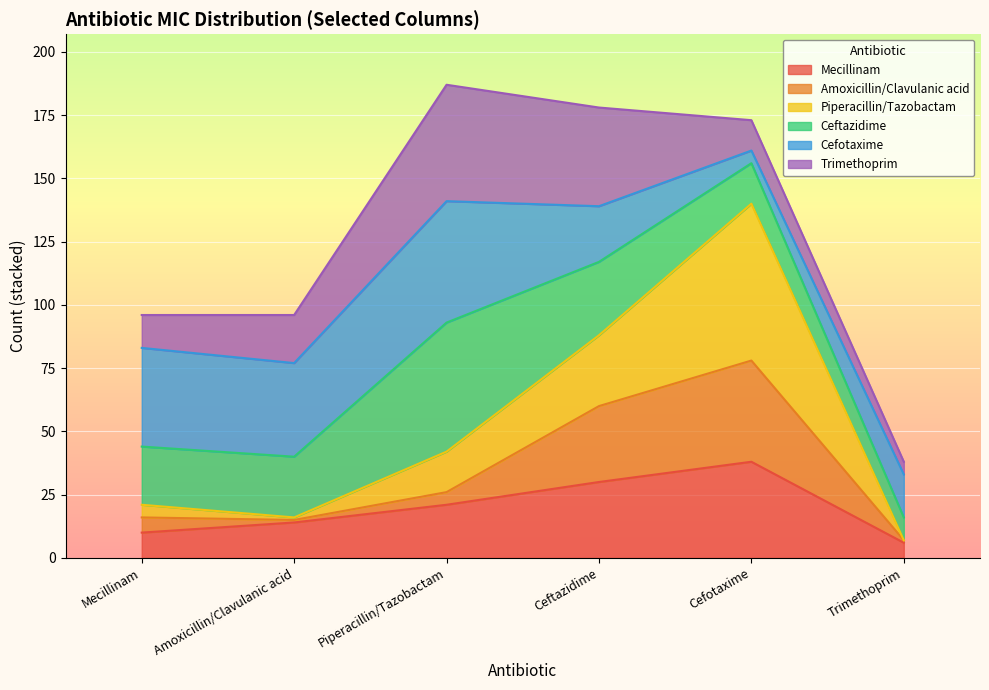

What is the lowest value of the Mecillinam series?

6